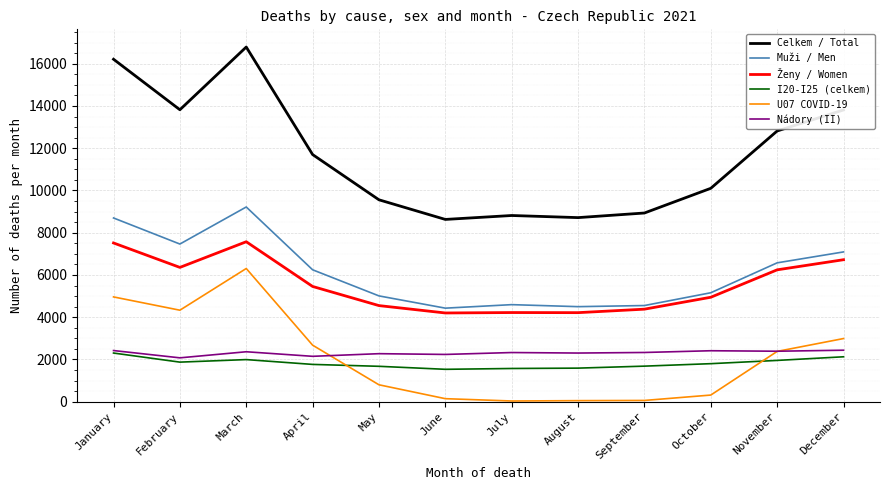

At December, list the series in order from smallest to largest.

I20-I25 (celkem), Nádory (II), U07 COVID-19, Ženy / Women, Muži / Men, Celkem / Total